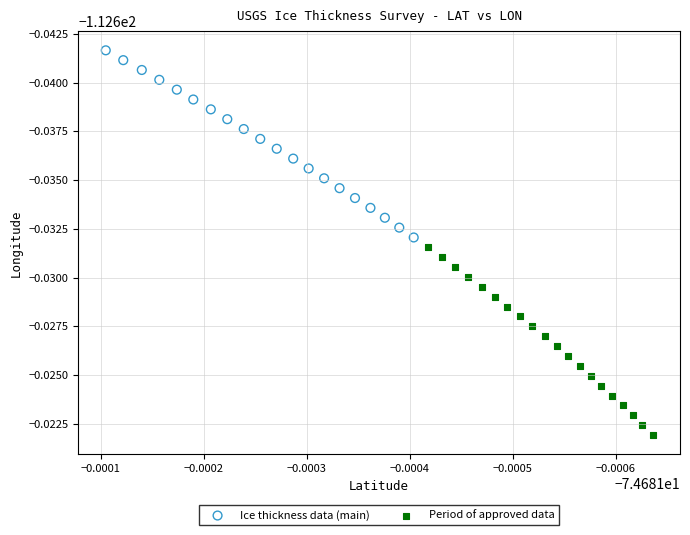

What are all the series names shown in the legend?

Ice thickness data (main), Period of approved data